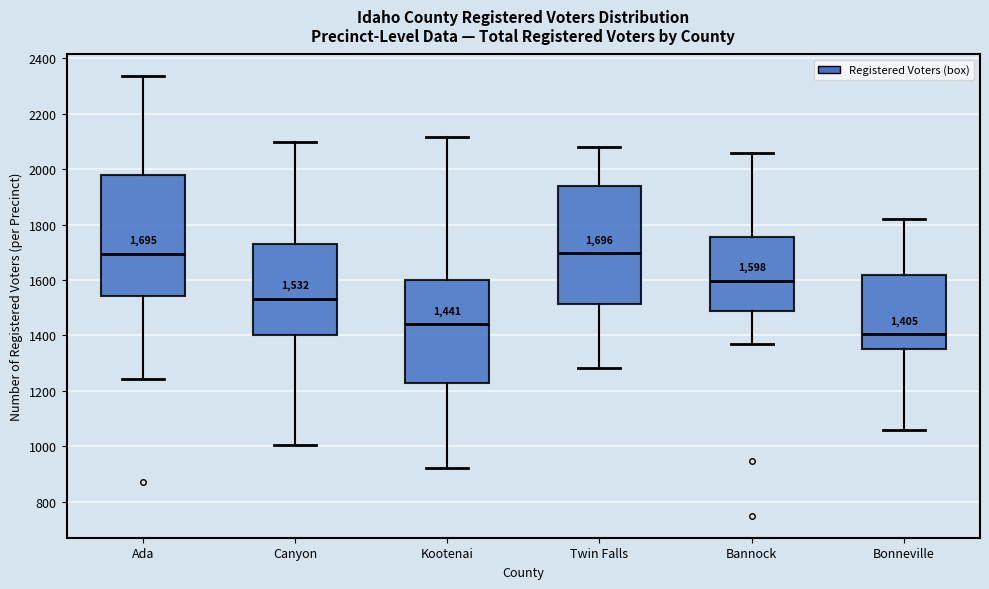

Which box has the lowest median line?

Bonneville